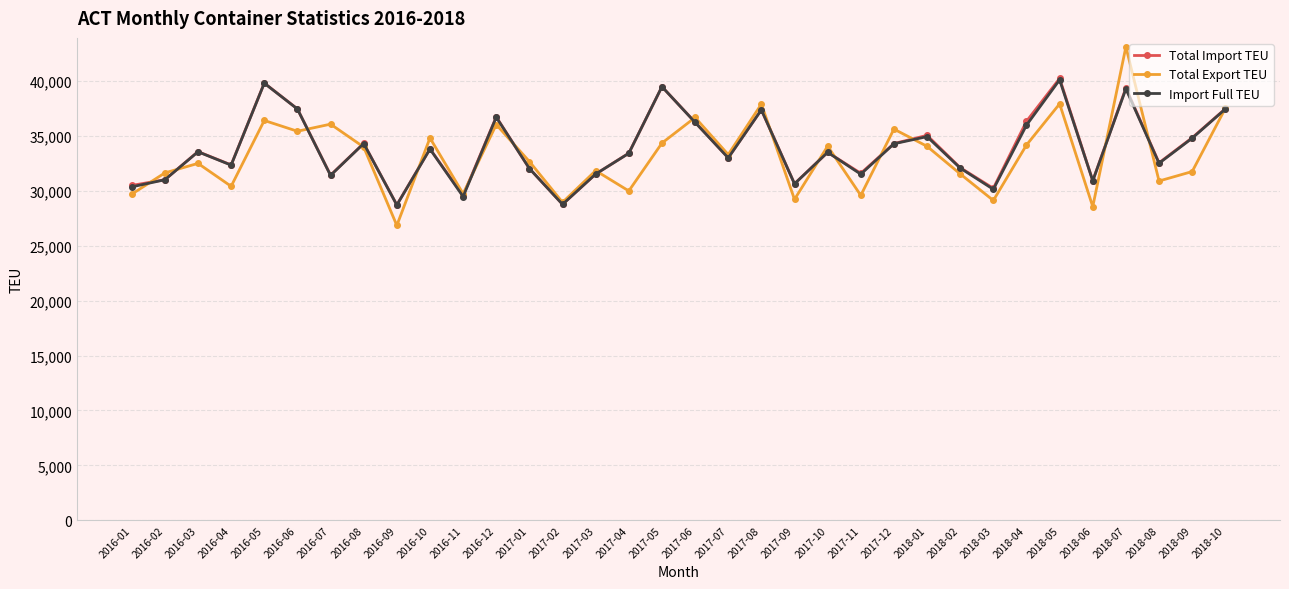

The value of Import Full TEU at 2017-02 is 40422. True or false?

False